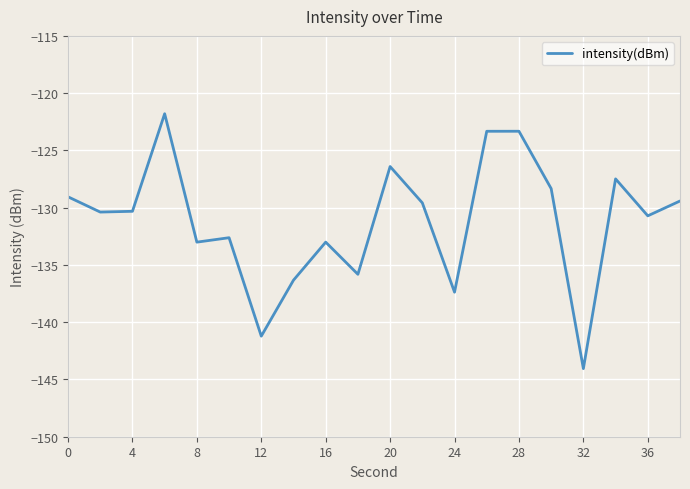

What is the greatest value displayed?

-121.8